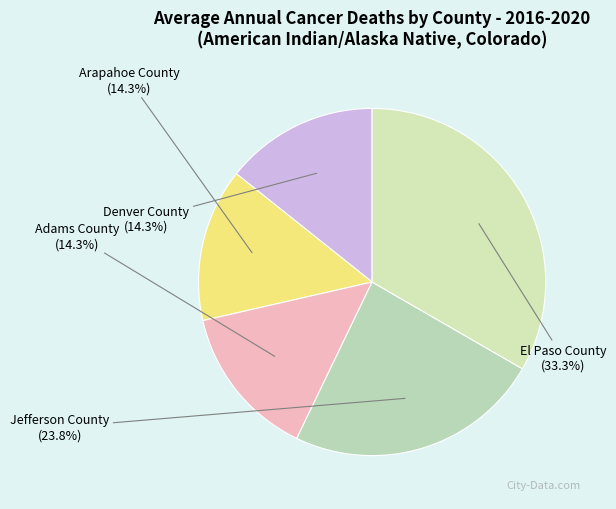

True or false: Denver County accounts for 14% of the total.

True